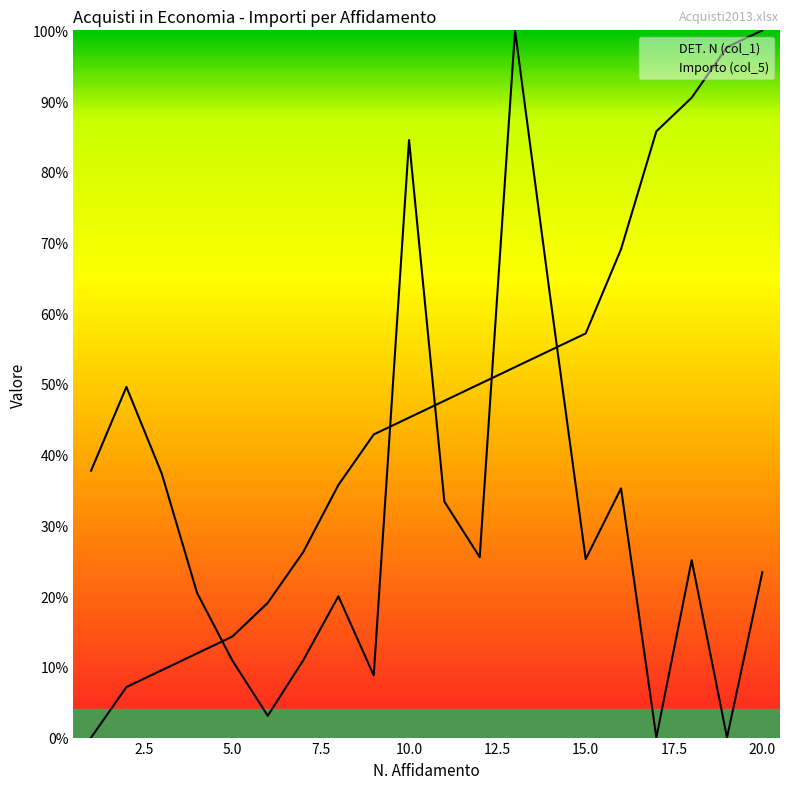

How many lines are shown in the chart?

2